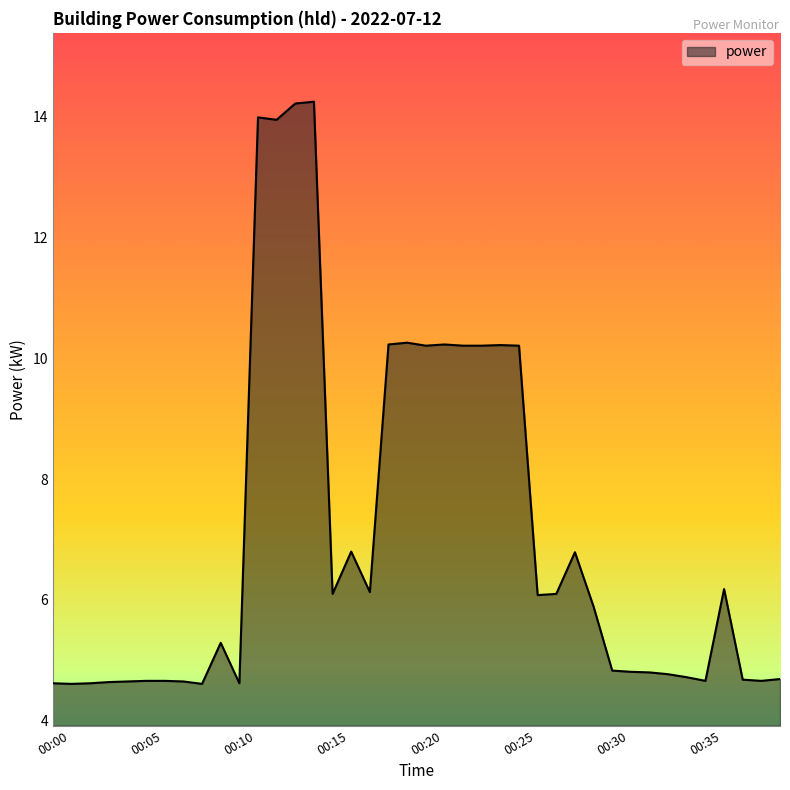

What is the minimum value shown in the chart?

4.6